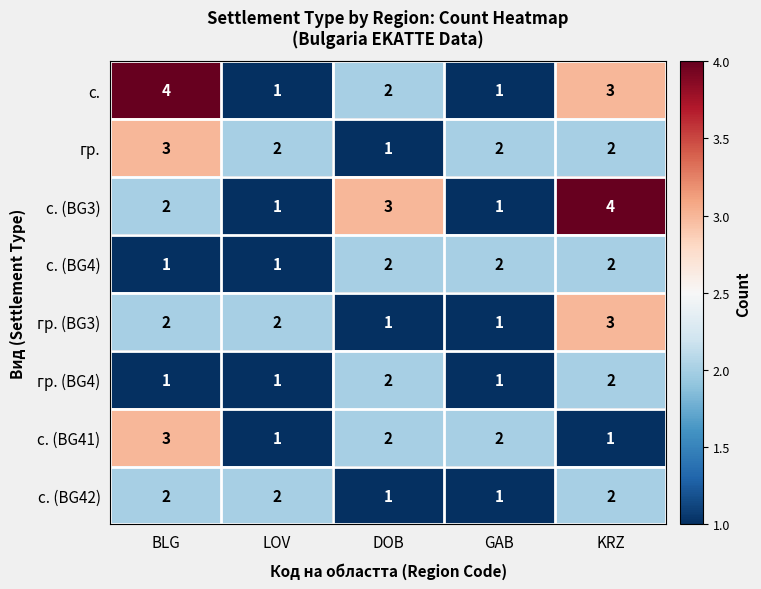

Which series changed the most between LOV and KRZ?

с. (BG3)